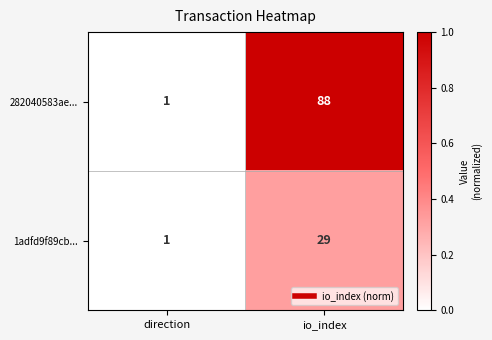

What is the maximum value shown in the chart?

88